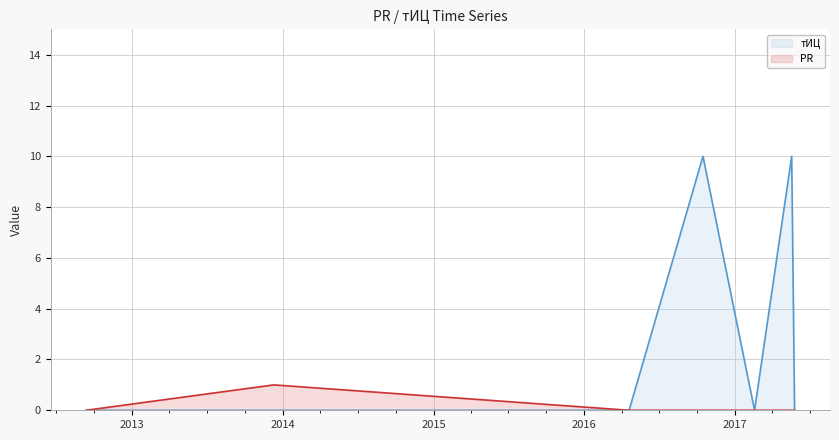

The PR series shows 0 at 2017-02-17. True or false?

True